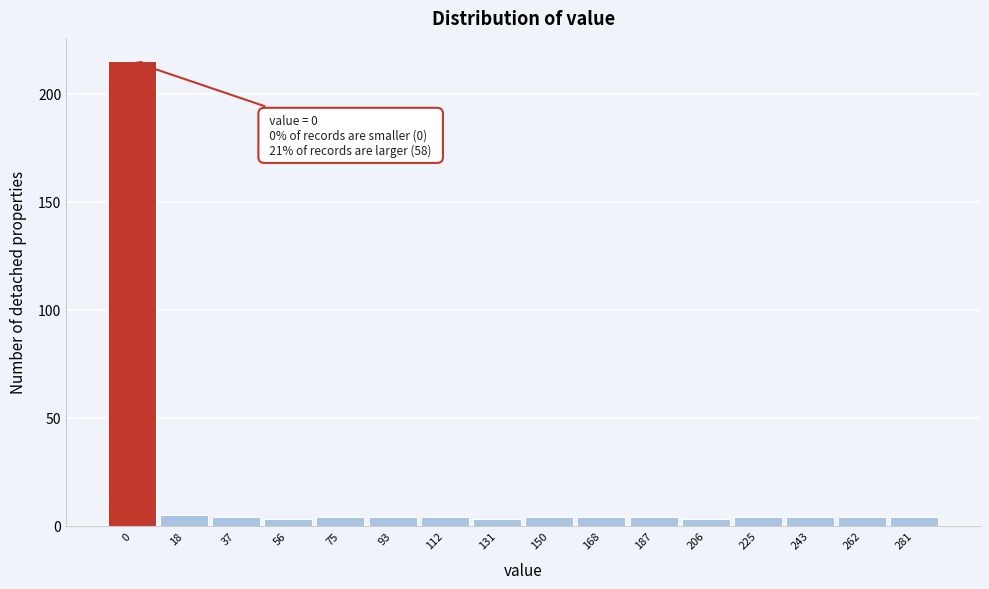

Reading left to right, list all the values displayed in this chart.

0=215	18=5	37=4	56=3	75=4	93=4	112=4	131=3	150=4	168=4	187=4	206=3	225=4	243=4	262=4	281=4